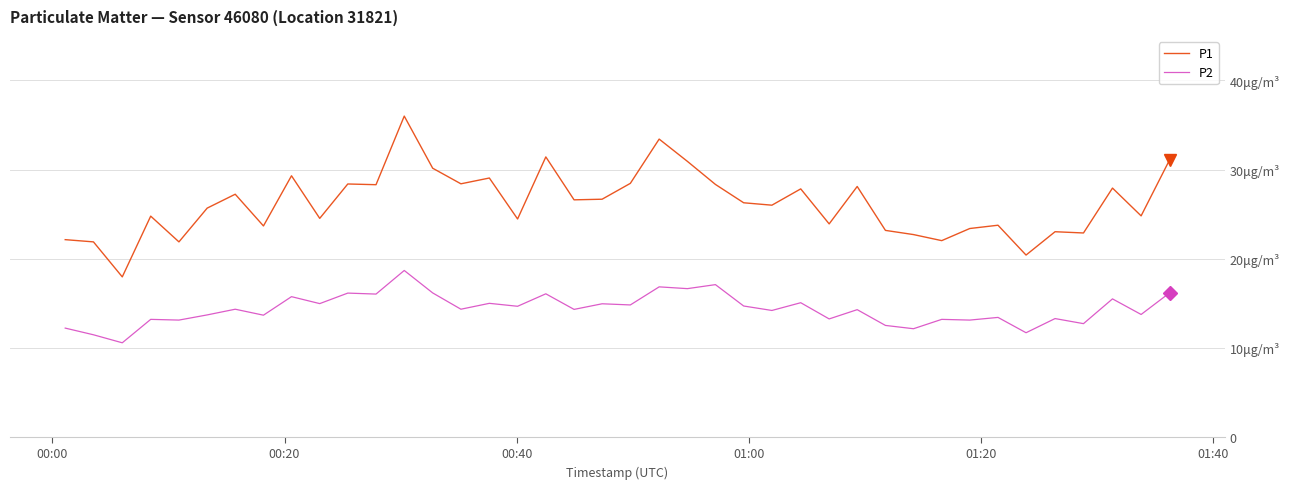

What is the value of the P2 point at the 2nd from the left?

11.4